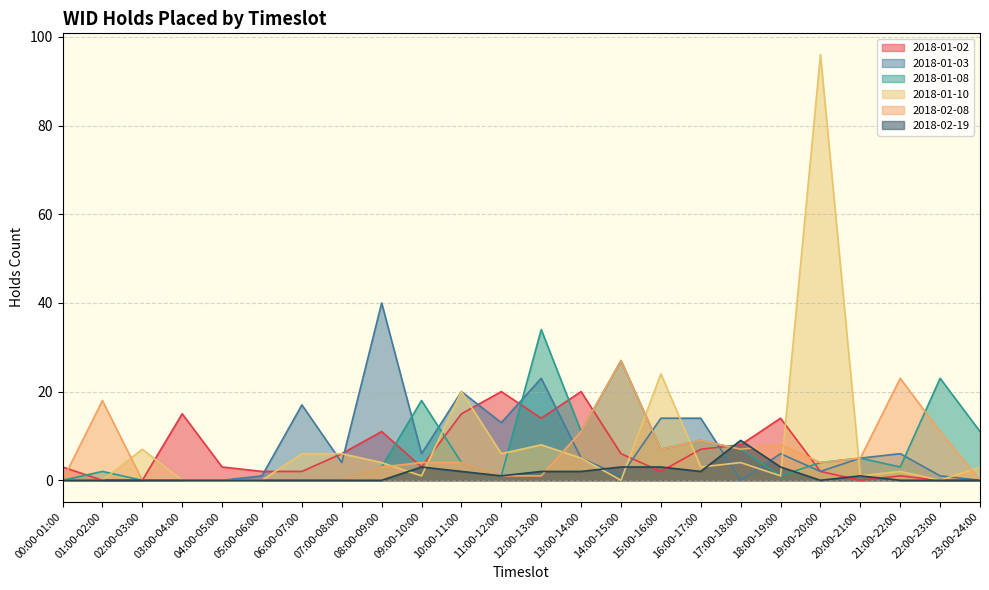

Where is 2018-01-10 nearest to the value 48?

15:00-16:00